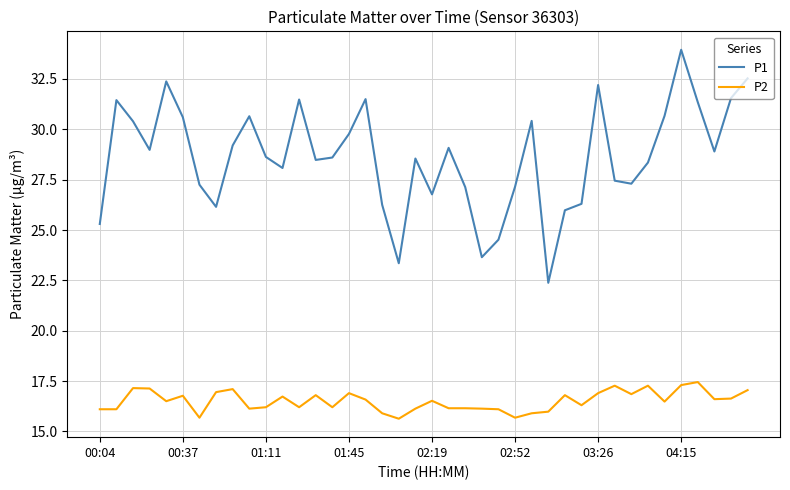

Which series has the largest total across all categories?

P1